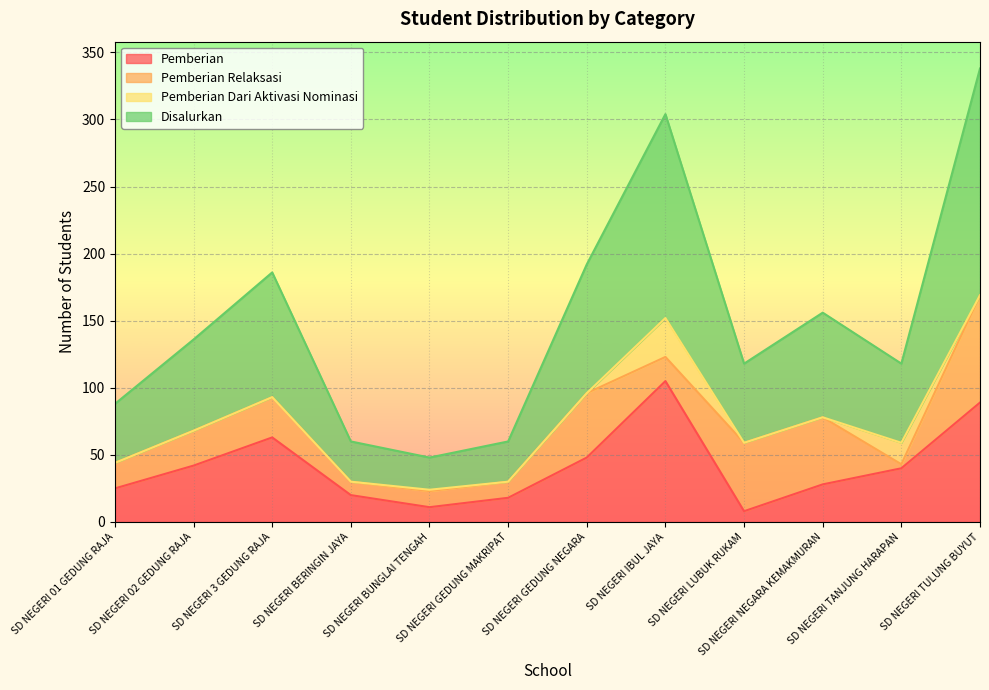

How many data points in Pemberian are above 40?

5